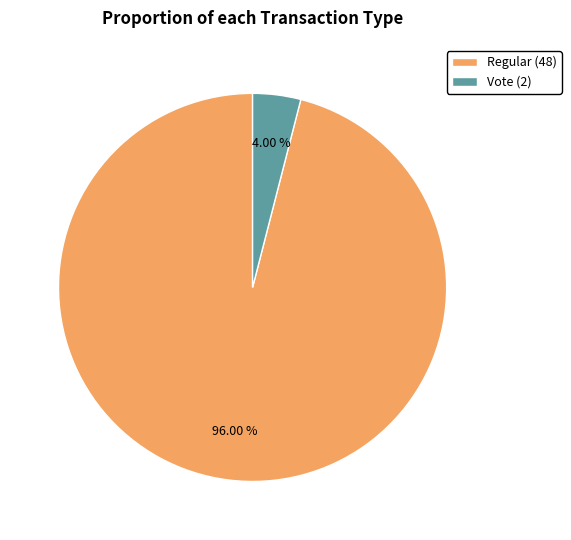

Between Regular (48) and Vote (2), which is larger?

Regular (48)